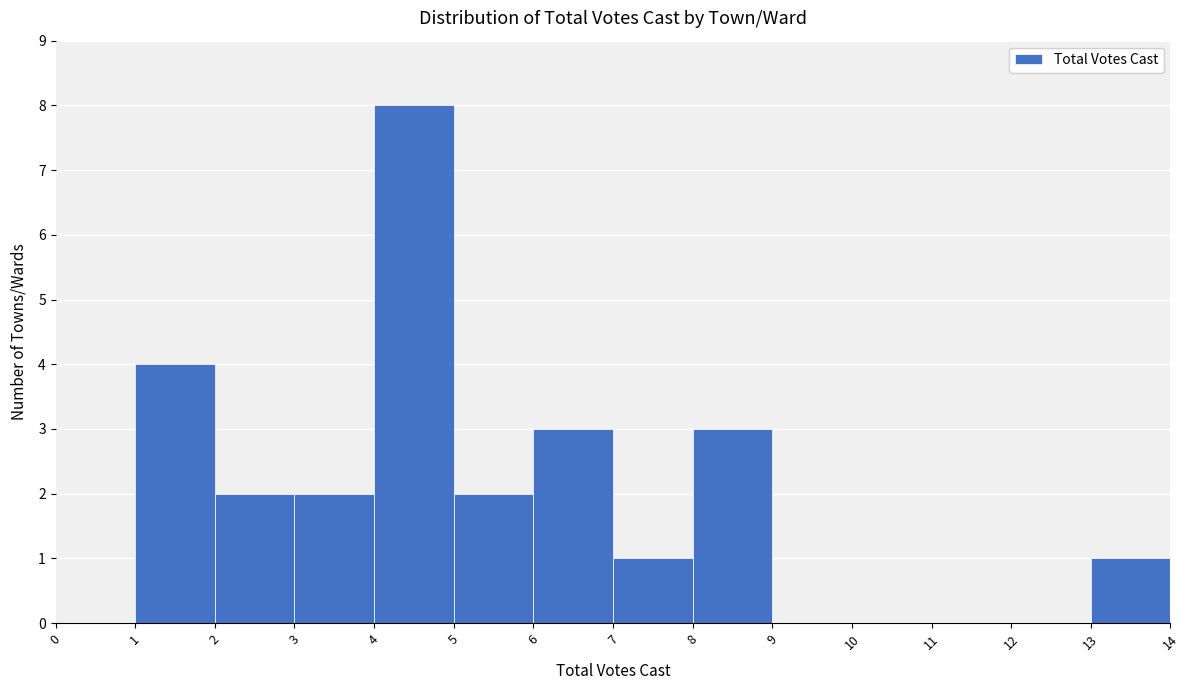

Reading left to right, list every bar in this chart as the range it spans on the x-axis followed by its height. The values are not printed on the chart, so give them approximately, as read against the axis.

0 to 1: 0
1 to 2: 4
2 to 3: 2
3 to 4: 2
4 to 5: 8
5 to 6: 2
6 to 7: 3
7 to 8: 1
8 to 9: 3
9 to 10: 0
10 to 11: 0
11 to 12: 0
12 to 13: 0
13 to 14: 1